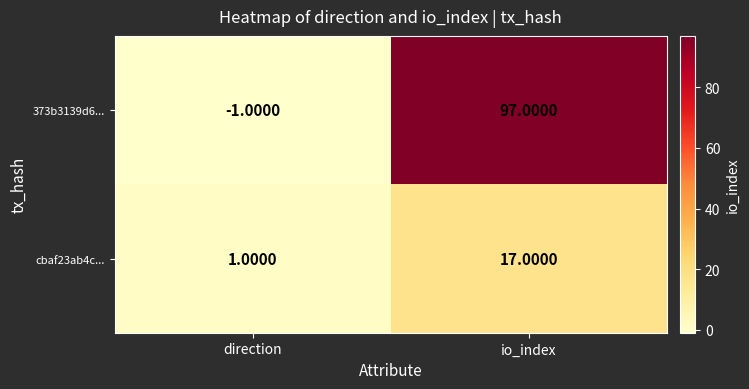

Which series changed the most between direction and io_index?

373b3139d6...